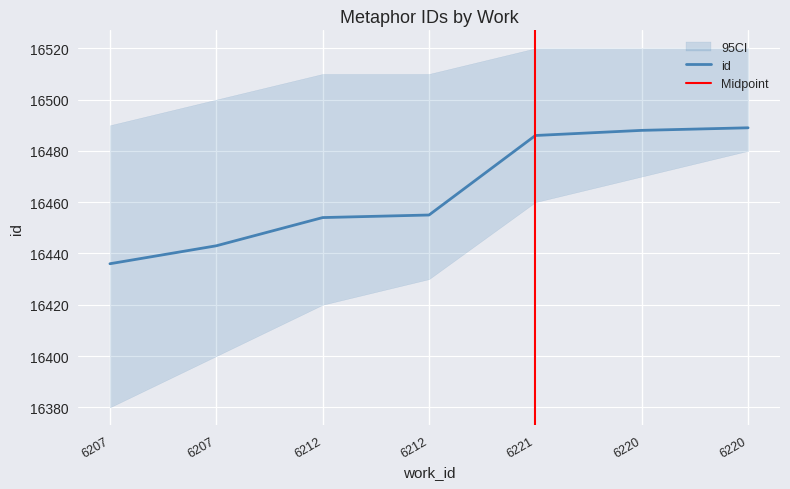

Count the number of data series in this chart.

1